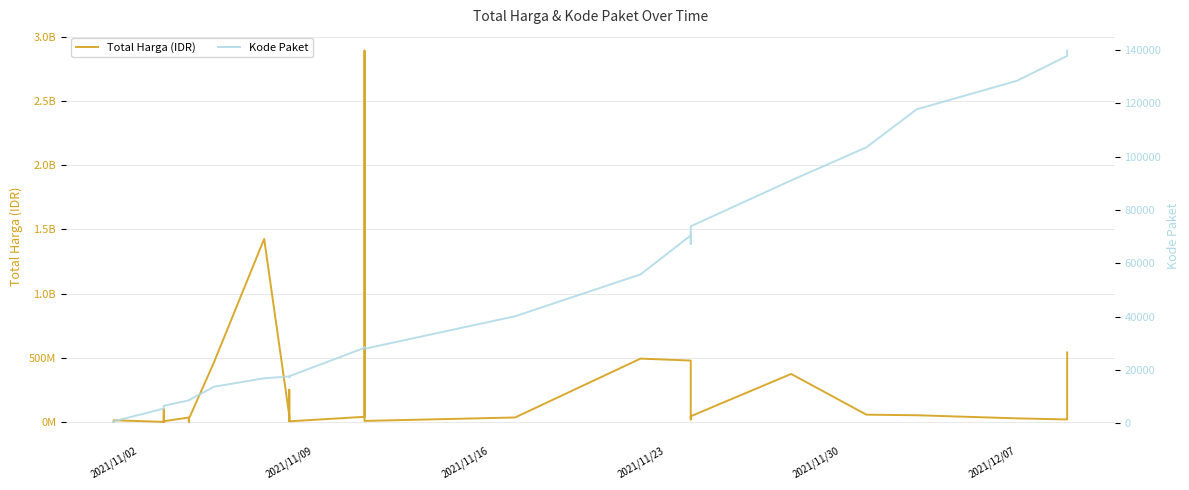

What is the value of the Kode Paket point at the 28th from the left?

67279